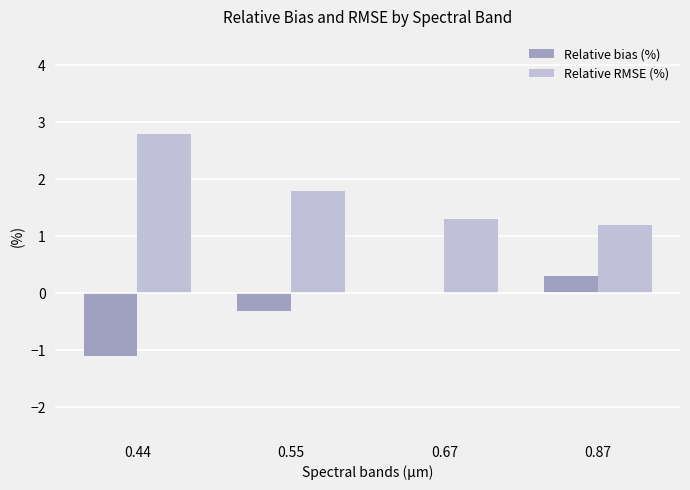

The value of Relative RMSE (%) at 0.55 is 1.8. True or false?

True